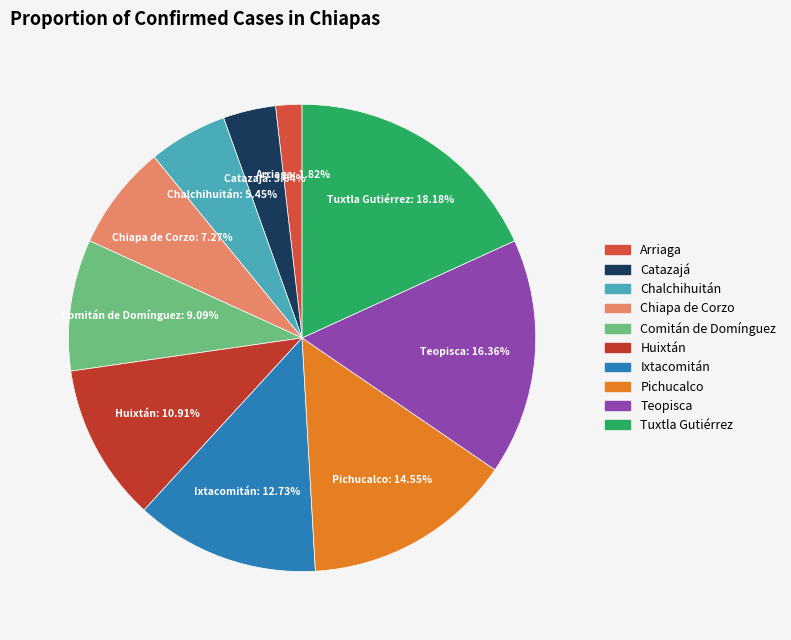

To the nearest percent, what portion does Ixtacomitán represent?

13%